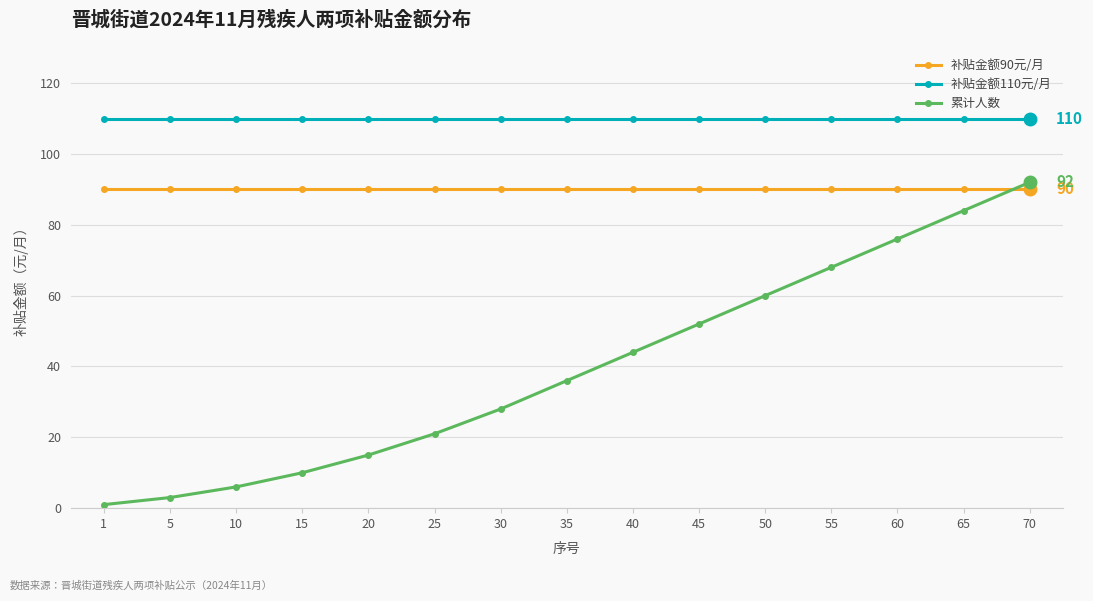

The 补贴金额90元/月 series shows 124 at 55. True or false?

False